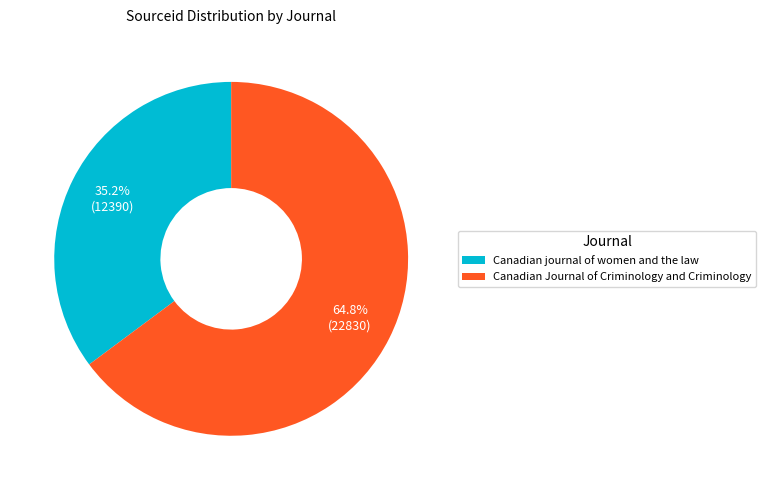

To the nearest percent, what is the difference between the largest and smallest slice percentages?

30%